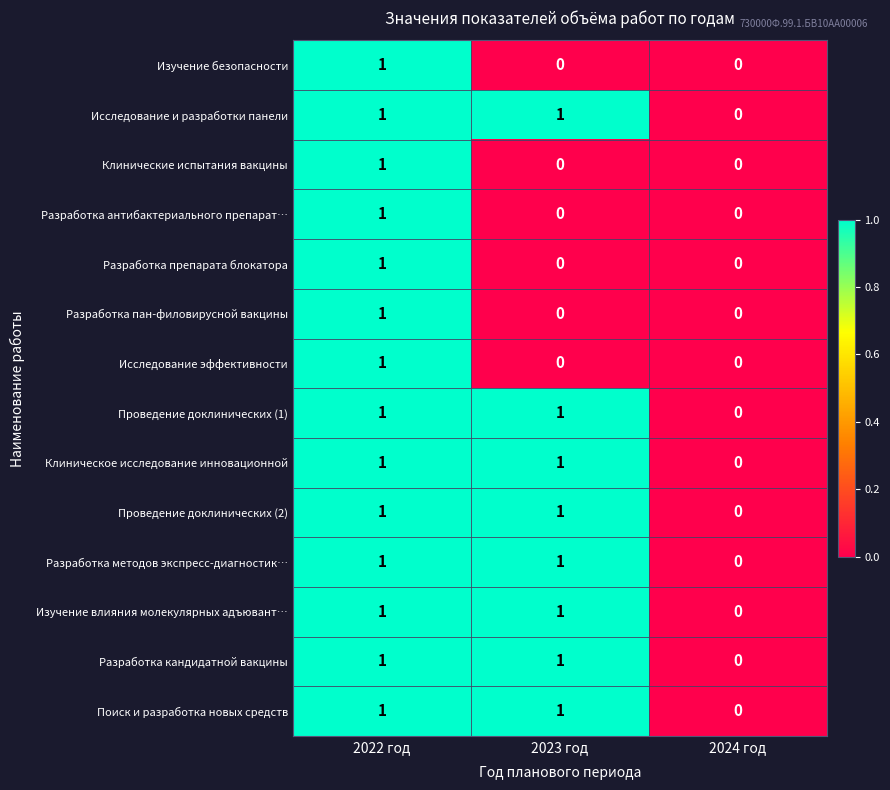

At which category is the sum across all series the highest?

2022 год